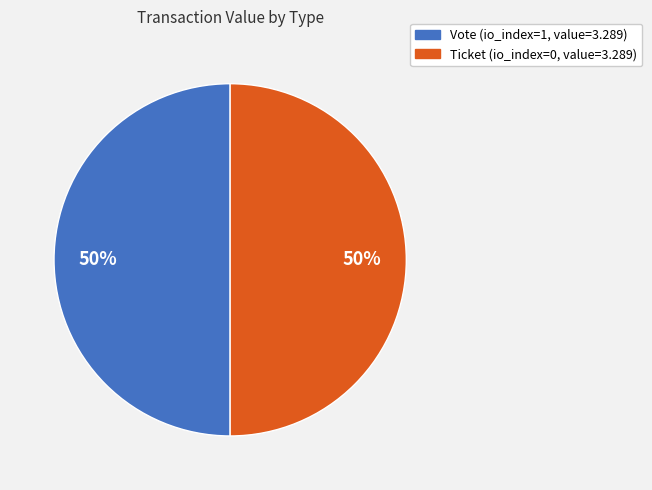

Approximately how many times larger is the value at Vote compared to Ticket?

1.0